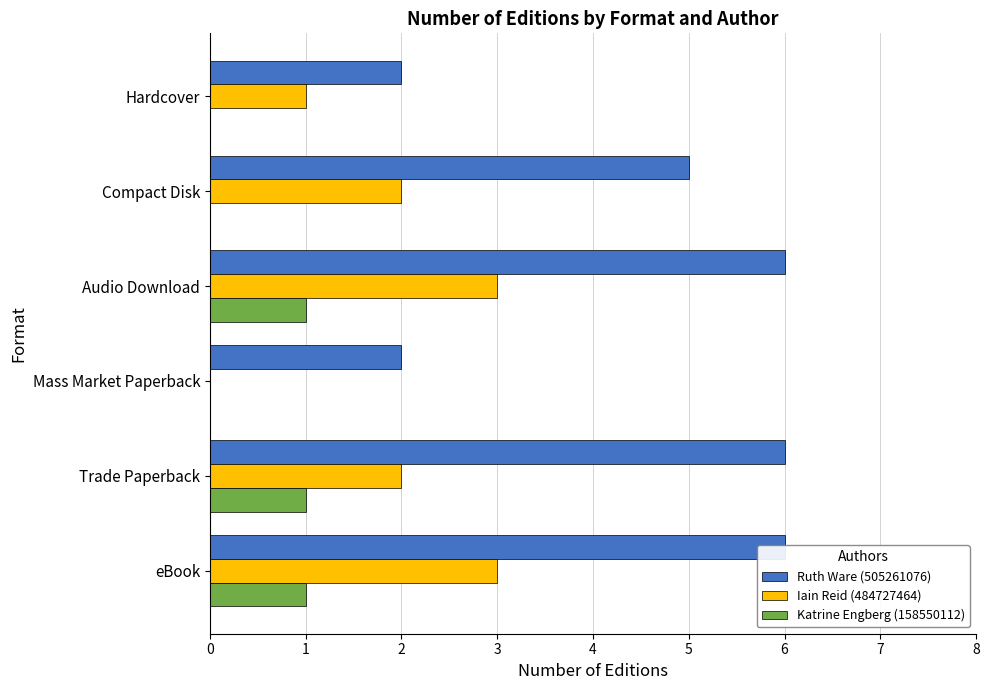

Reading left to right, extract all data points from this chart.

Ruth Ware (505261076): 6	6	2	6	5	2
Iain Reid (484727464): 3	2	0	3	2	1
Katrine Engberg (158550112): 1	1	0	1	0	0